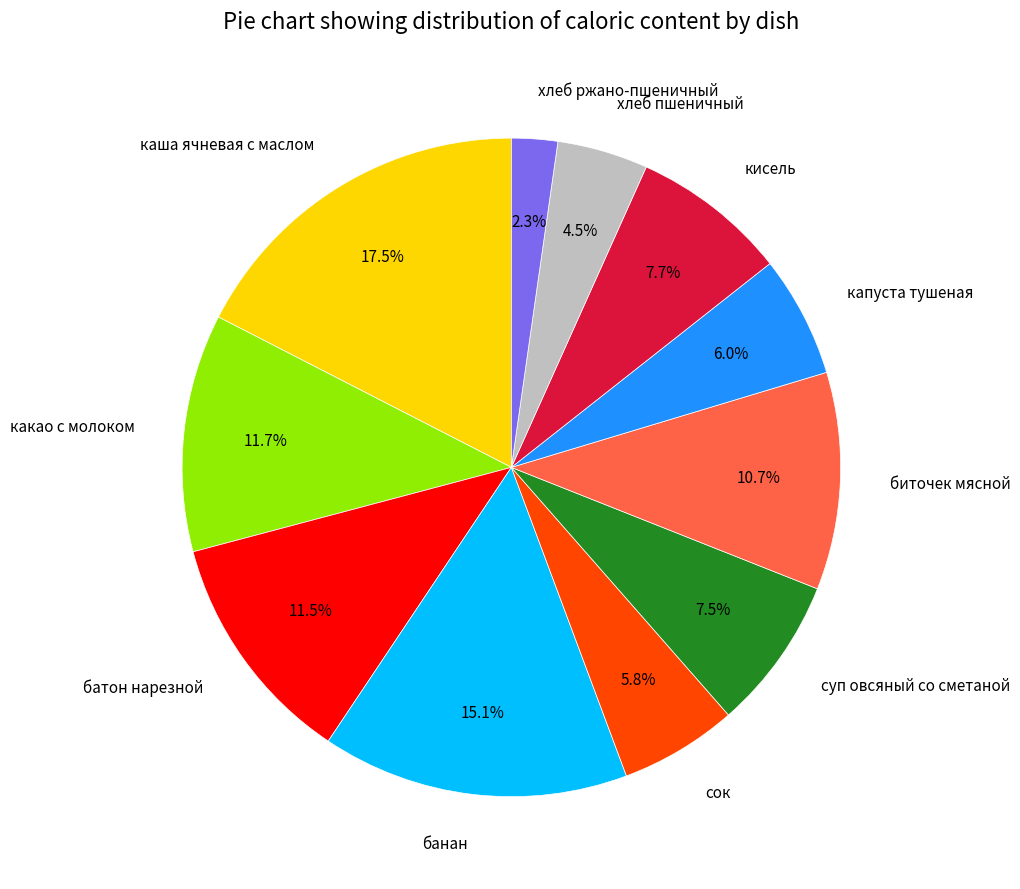

To the nearest percent, what is the difference between the биточек мясной and хлеб пшеничный slice percentages?

6%